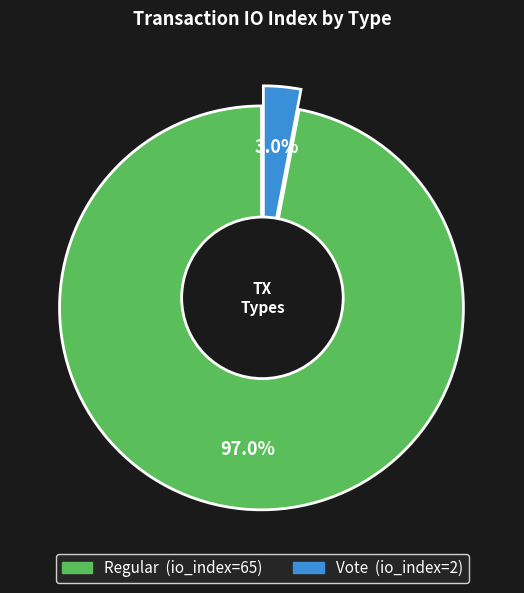

What percentage is the Vote slice, to the nearest percent?

3%